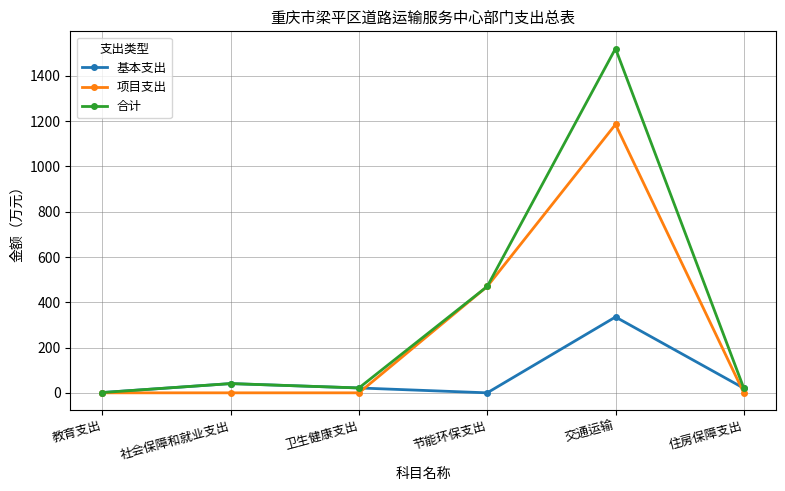

Where is the first local minimum for 合计?

卫生健康支出